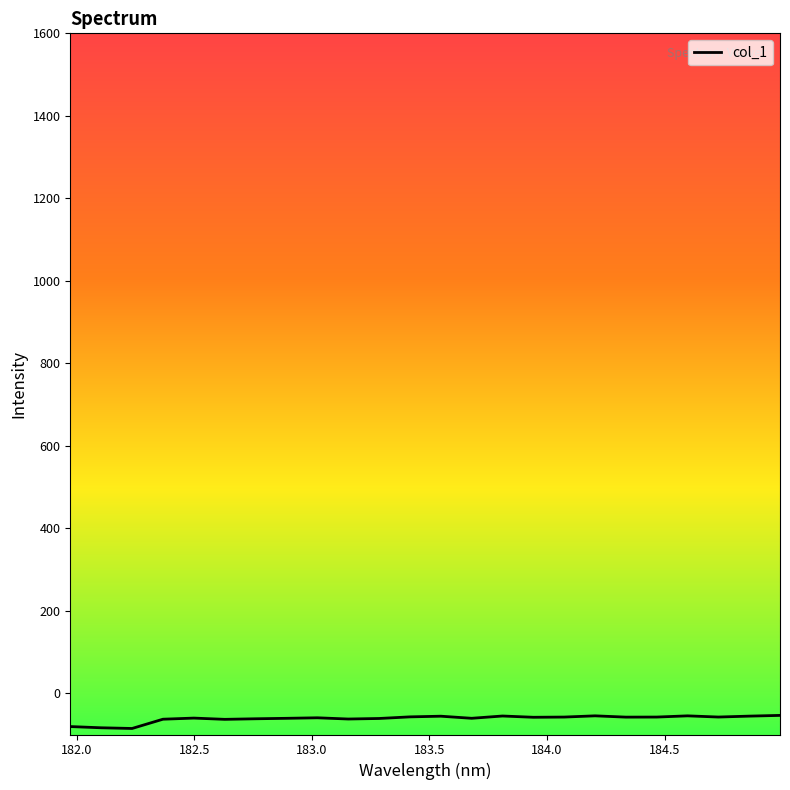

What is the average value?

-61.6